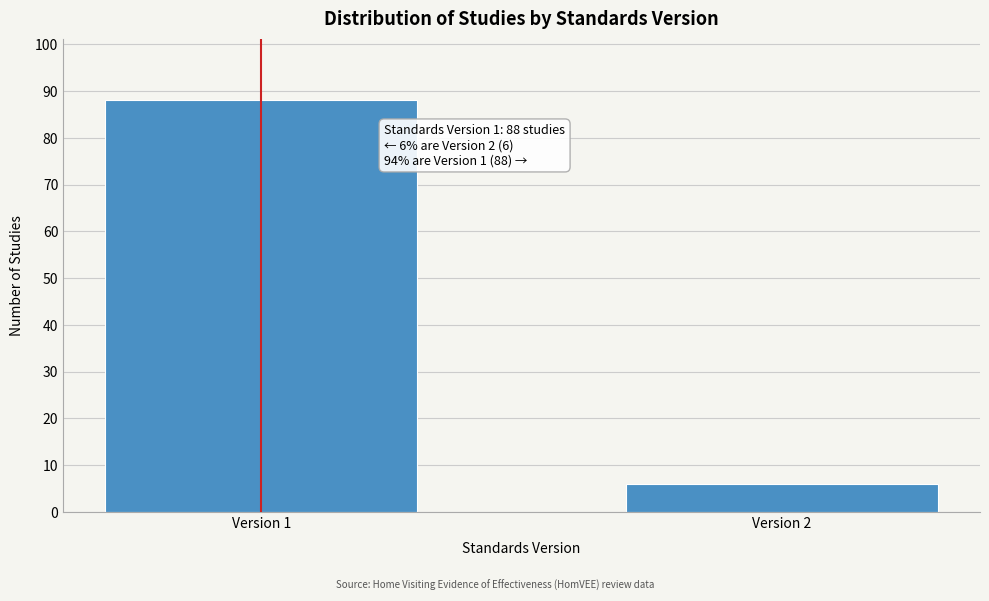

Reading right to left, extract all data points from this chart.

6	88